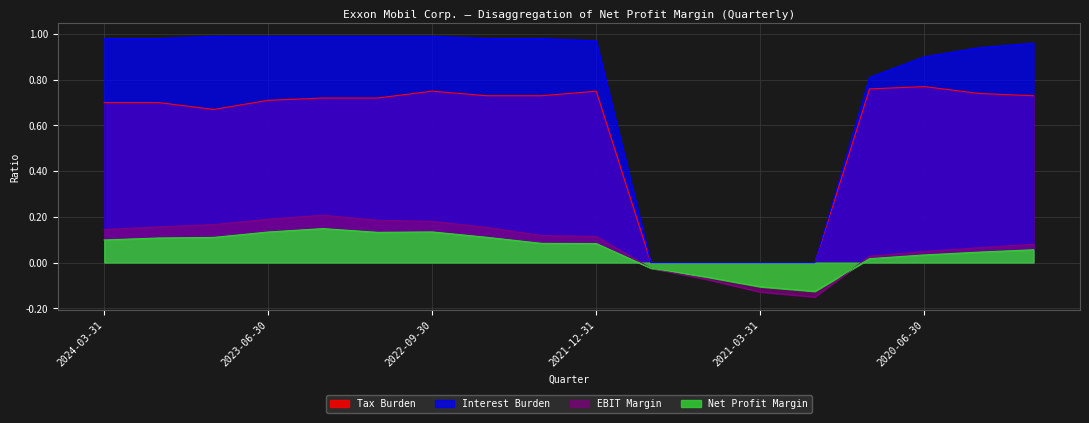

Which series has the largest range (max minus min)?

Interest Burden